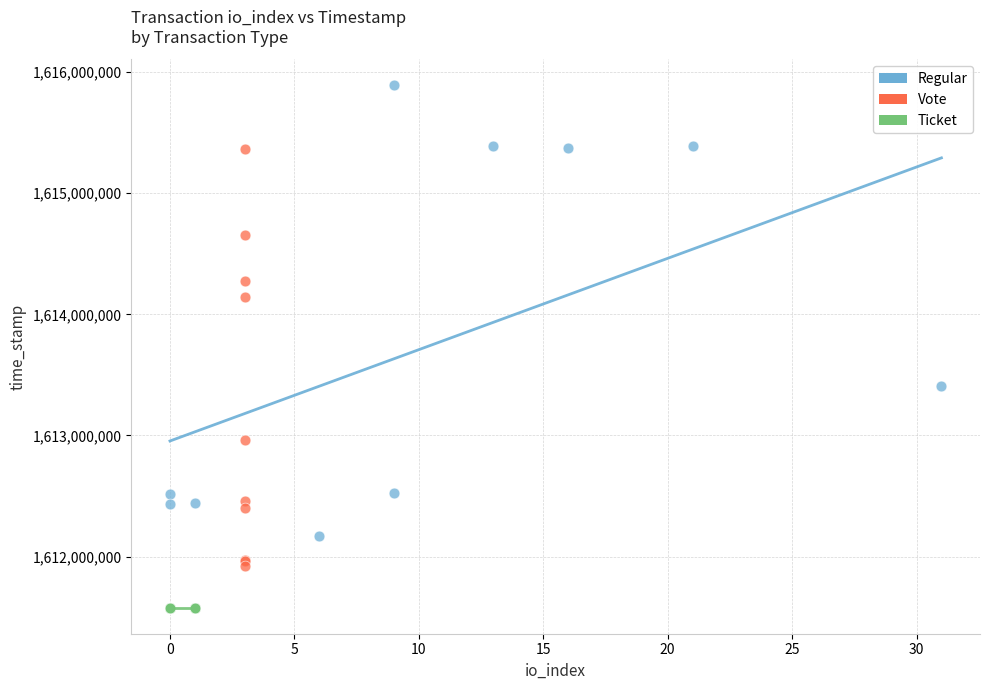

Which series reaches the maximum Y coordinate?

Regular